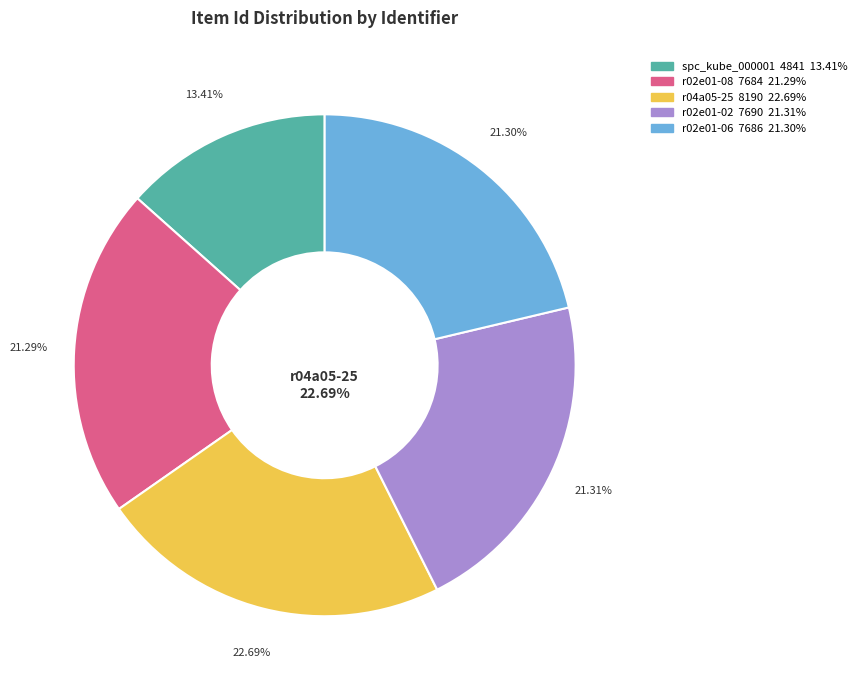

Is r02e01-02 the majority of the pie?

No